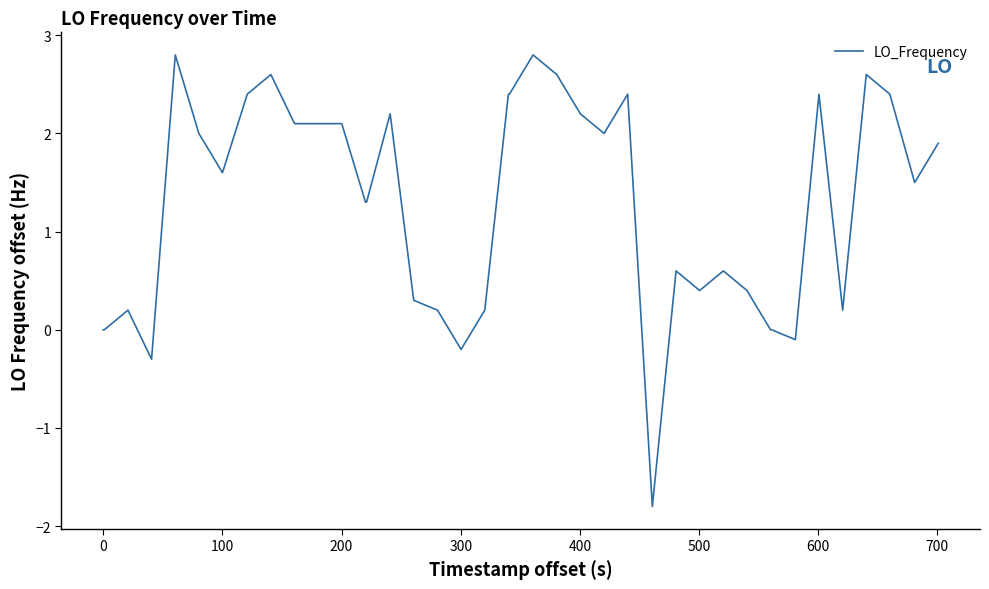

How many series are shown in this chart?

1